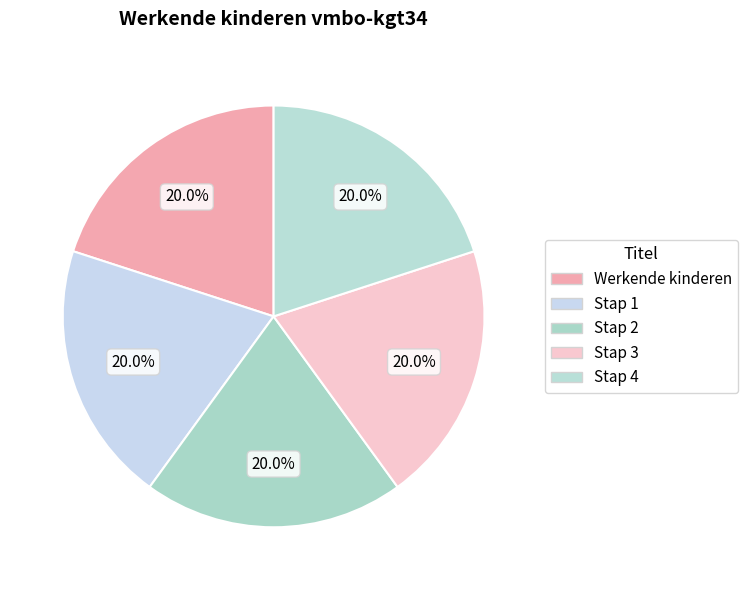

Which has a higher value, Stap 3 or Werkende kinderen?

Stap 3